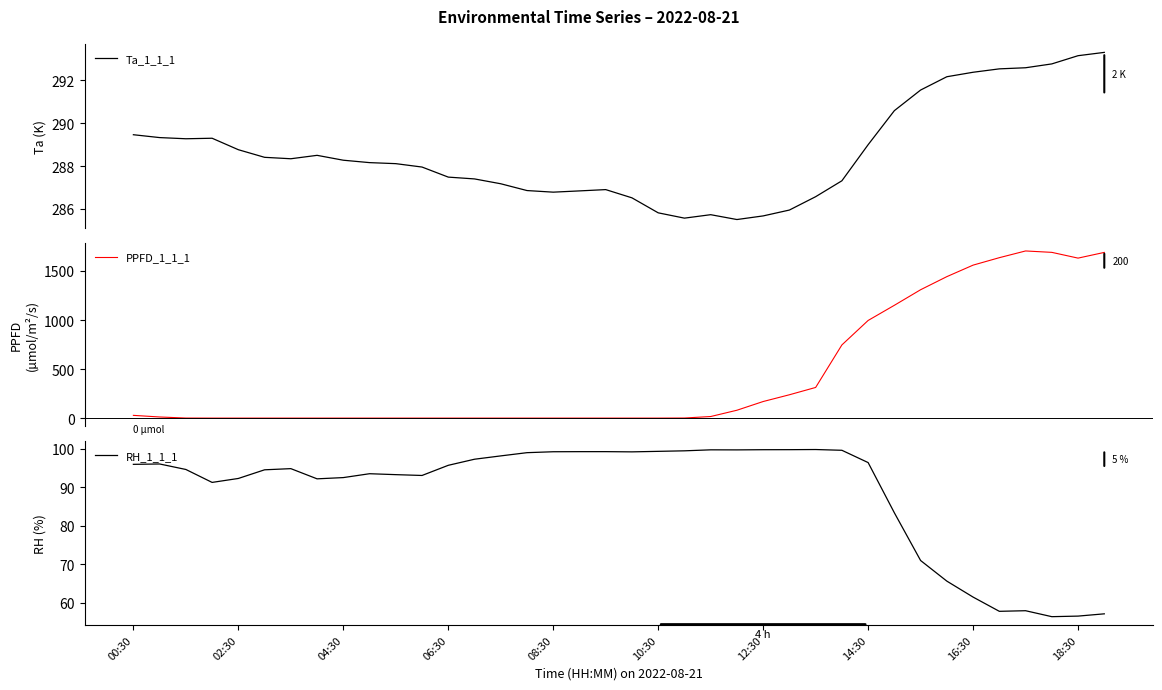

What is the difference between the maximum and minimum values in the RH_1_1_1 series?

43.4